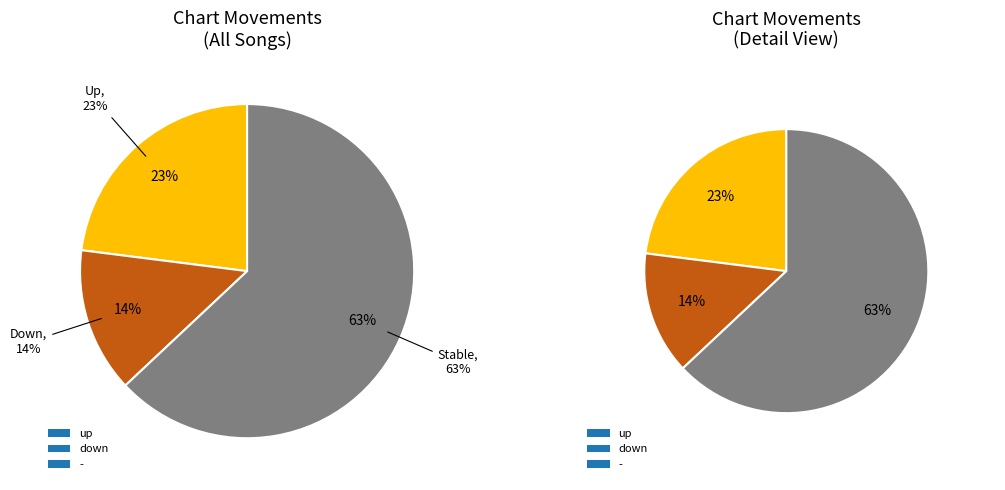

Is it true that up is 32% of the pie?

False